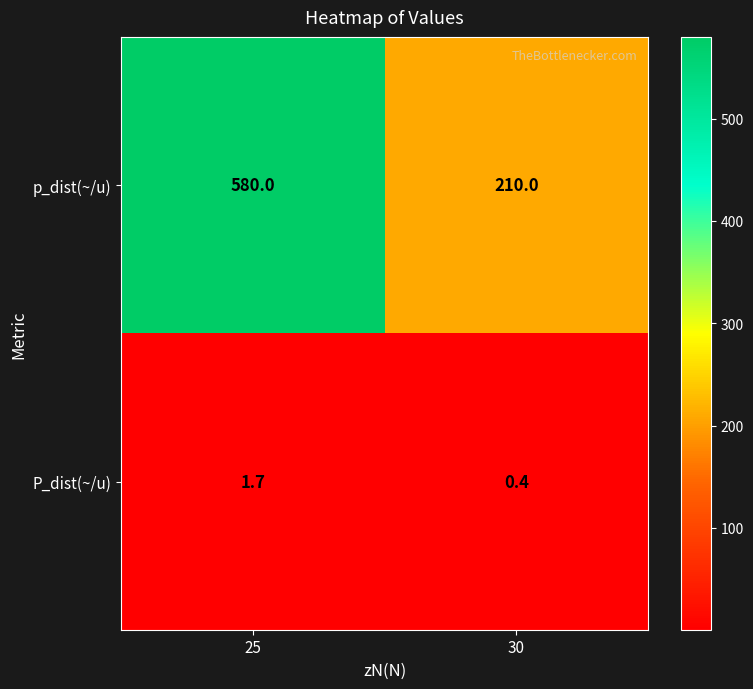

Which series has the largest range (max minus min)?

p_dist(~/u)